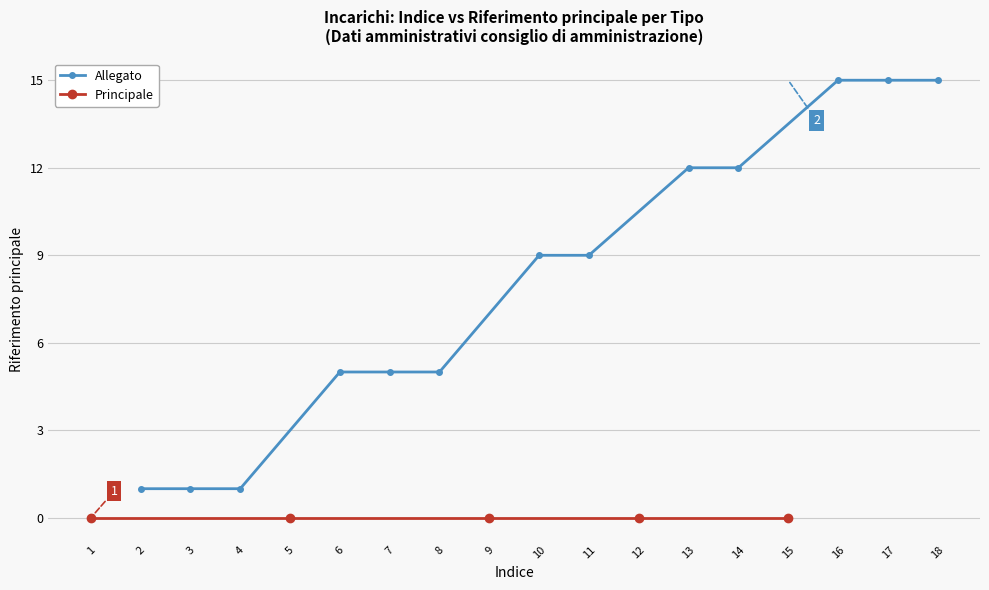

What is the value of the 5th point from the left?

5